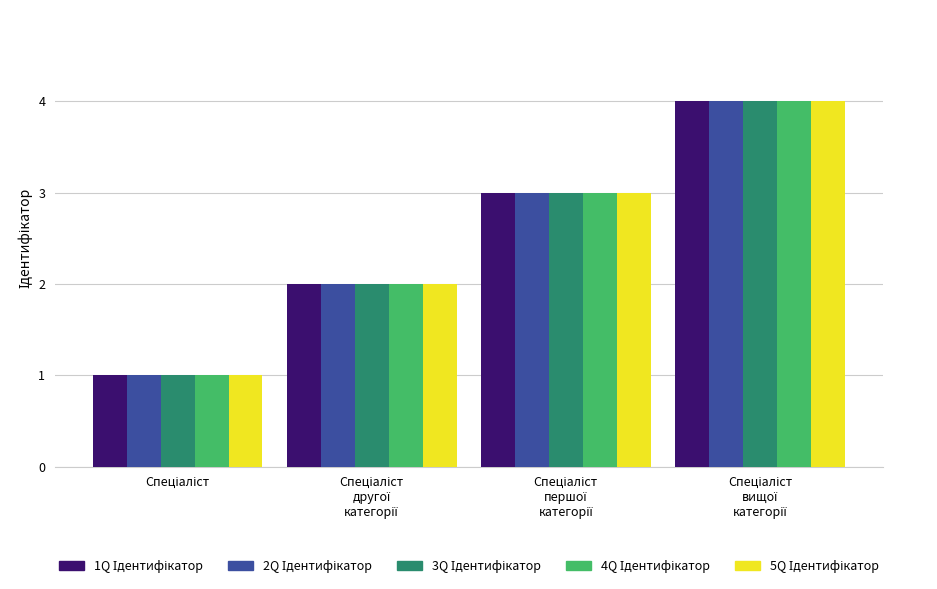

What is the maximum value for 1Q Ідентифікатор?

4